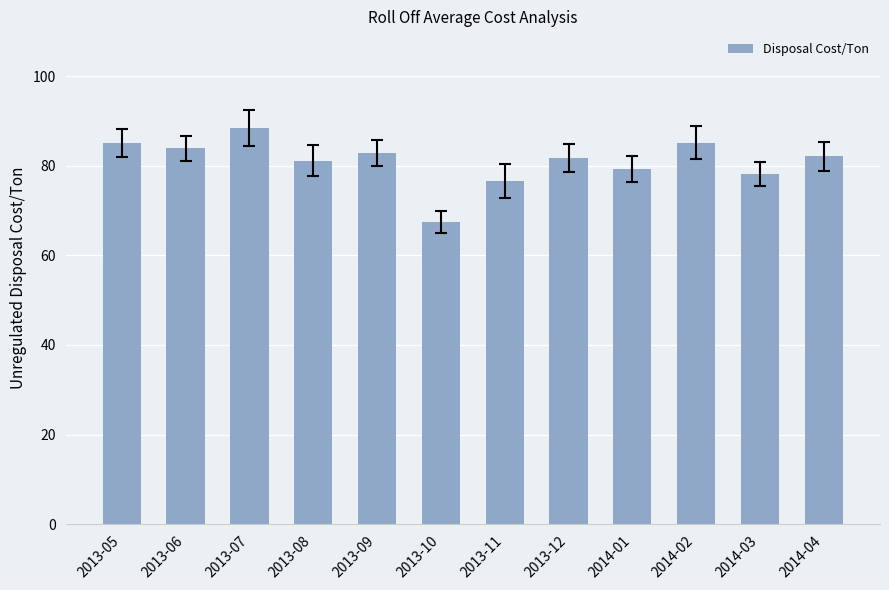

What is the change in value from 2013-08 to 2014-04?

+1.0